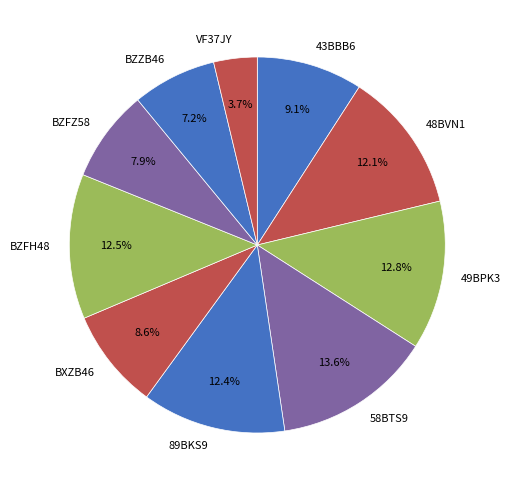

To the nearest percent, what is the combined percentage of VF37JY and 89BKS9?

16%